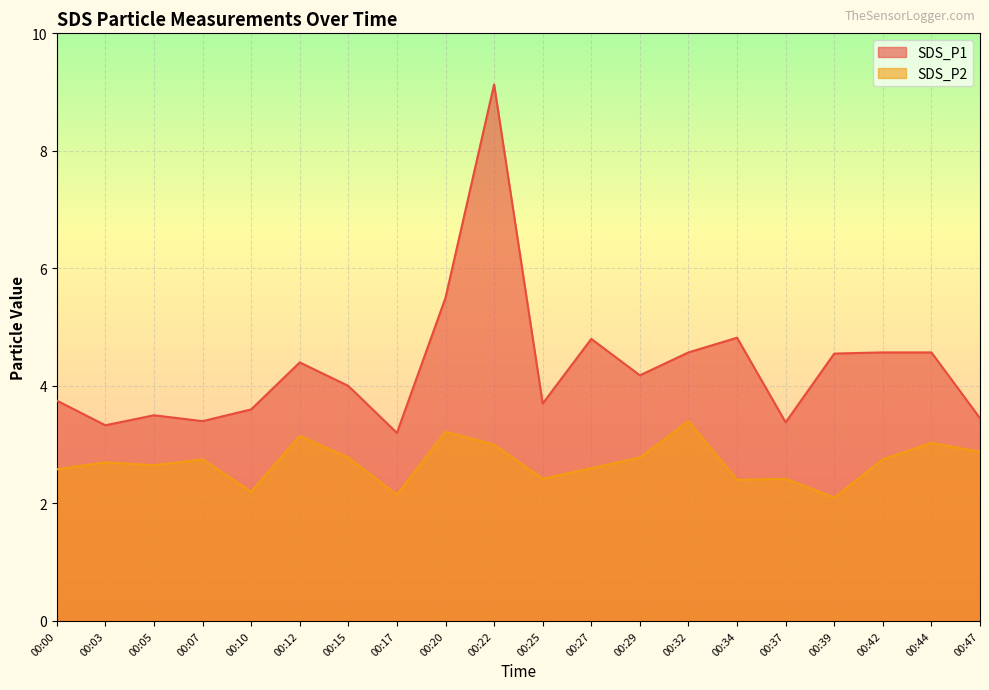

What are all the series names shown in the legend?

SDS_P1, SDS_P2